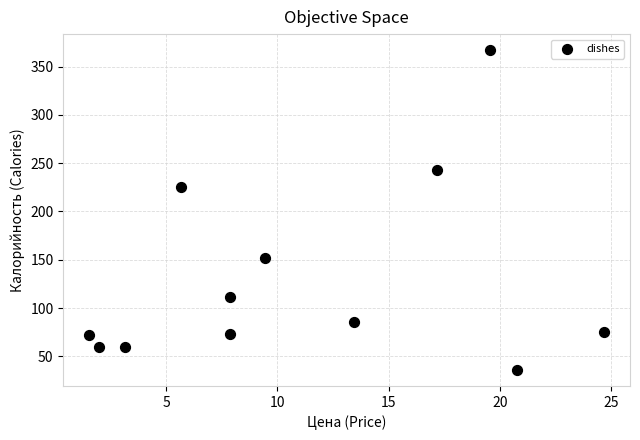

What Y value in the scatter plot is closest to 201?

225.5